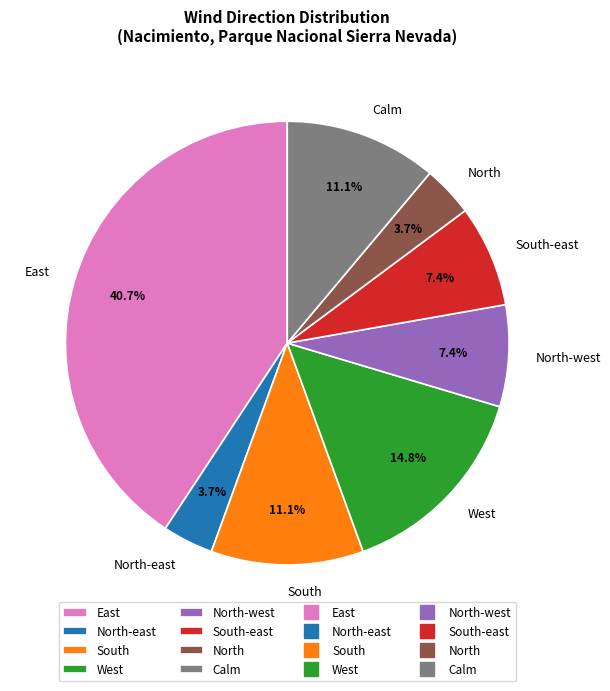

Approximately how many times larger is the value at Calm compared to East?

0.3